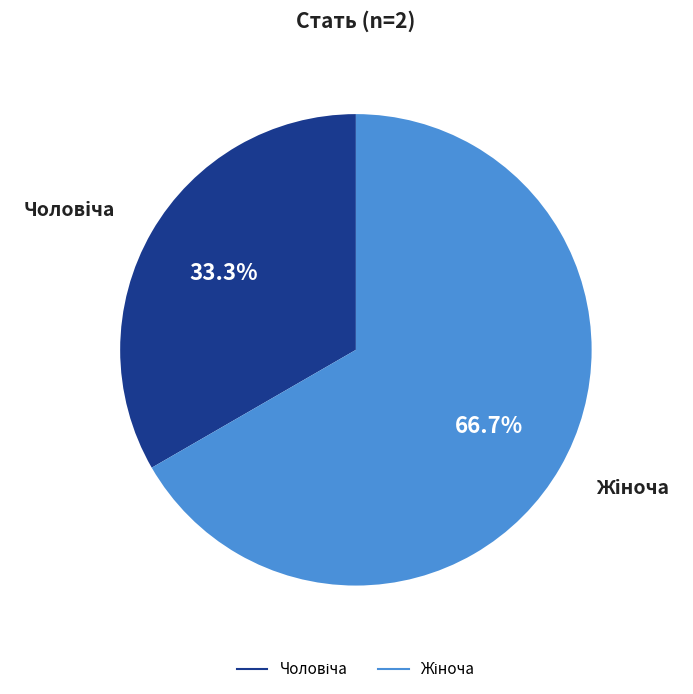

Is there a majority slice in this chart?

Yes